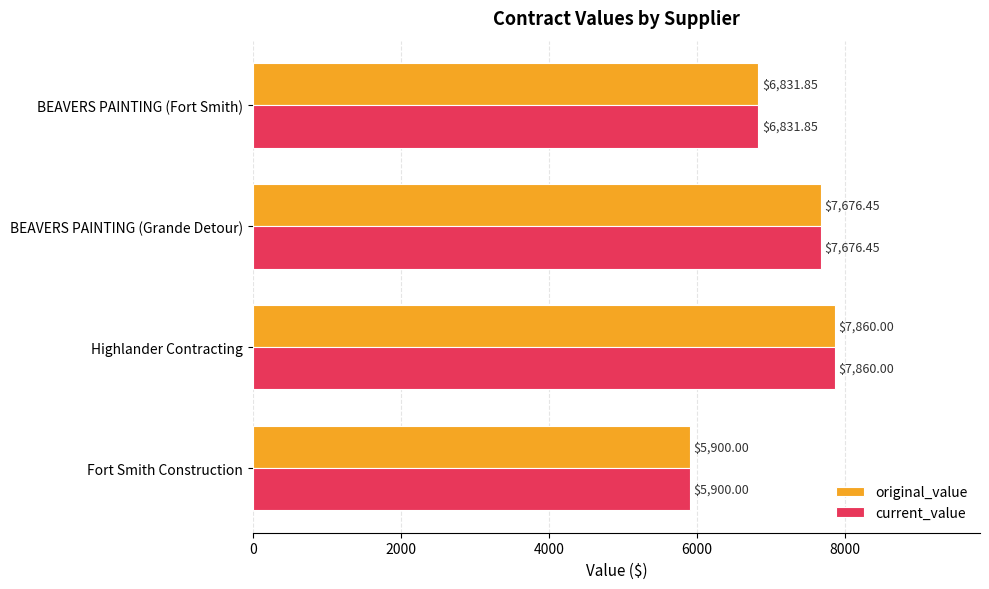

What is the highest value of the current_value series?

7860.0